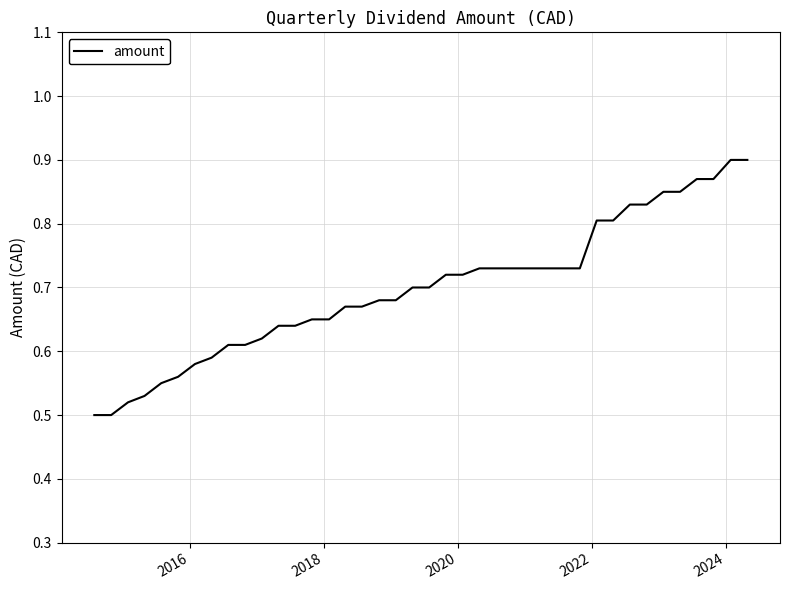

What is the difference between the maximum and minimum values?

0.4